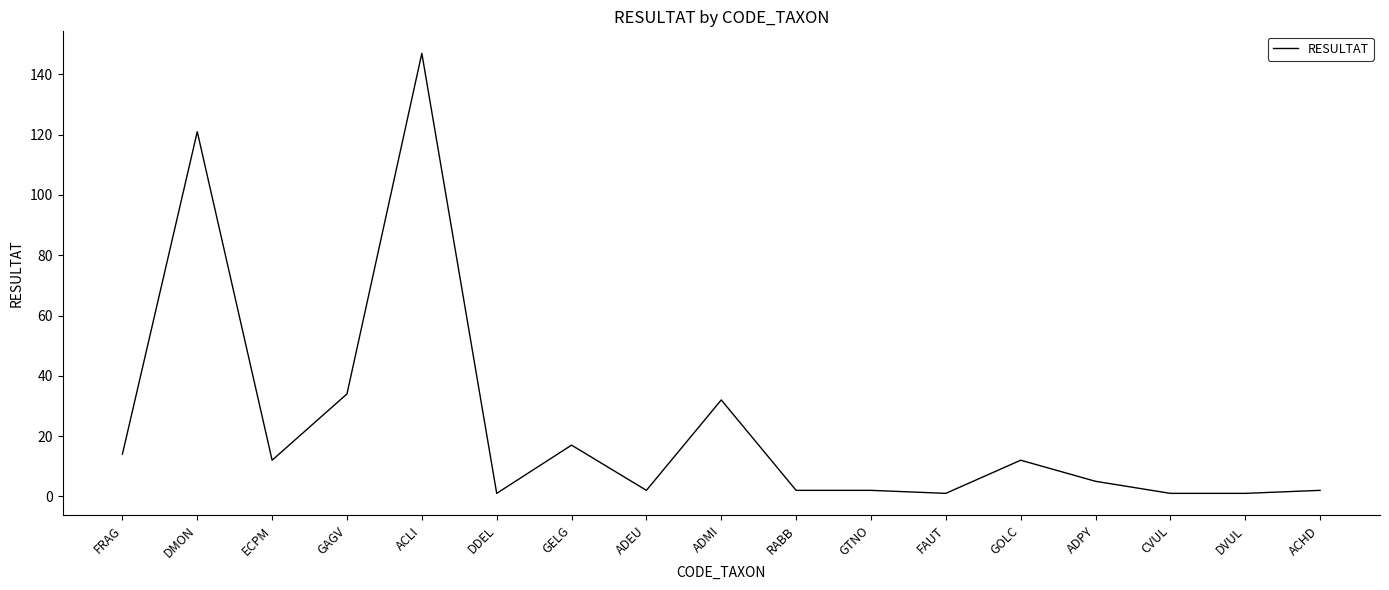

The value at ACLI is 147. True or false?

True